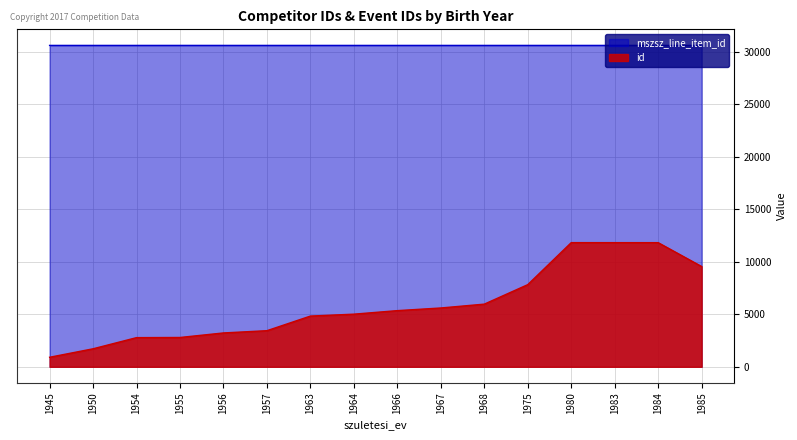

How many values in the mszsz_line_item_id series are below 30626?

15